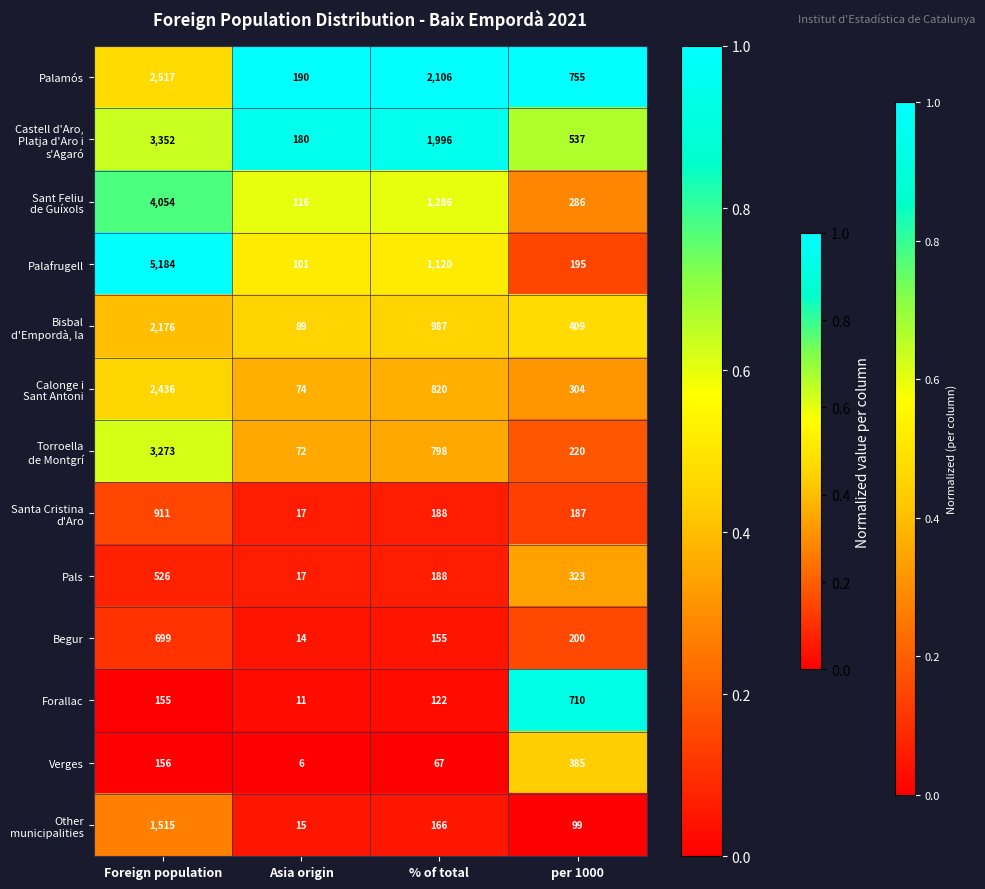

Which series has the largest range (max minus min)?

Palafrugell